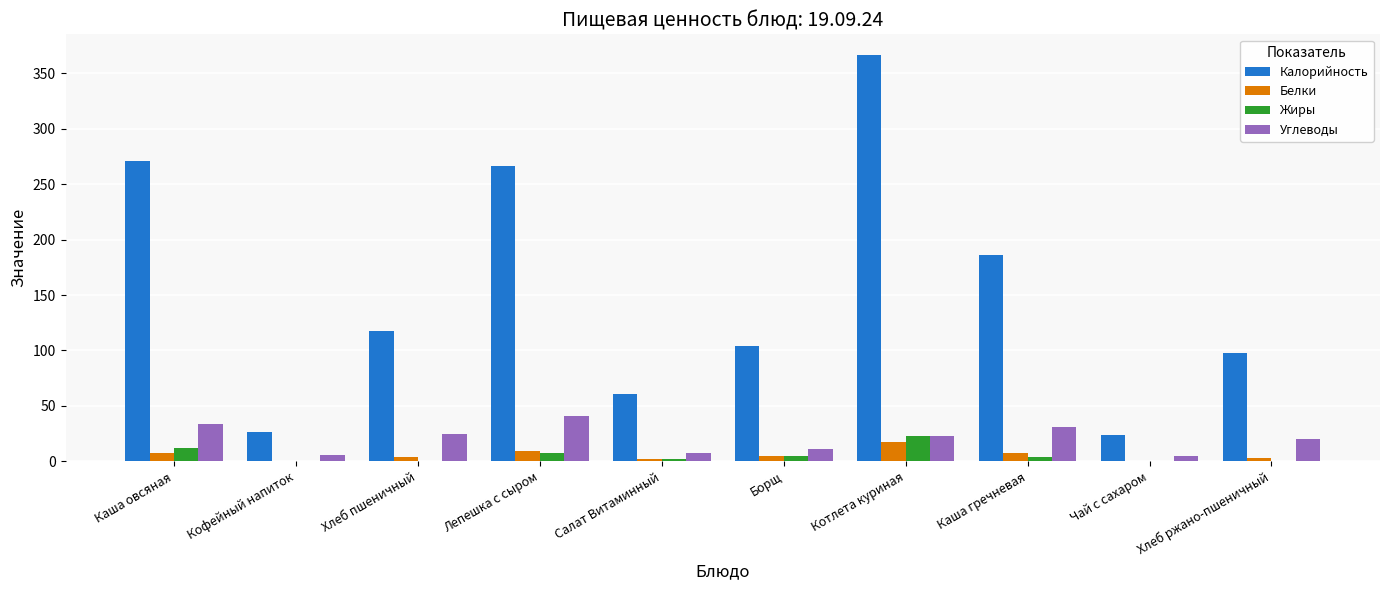

Which series changed the most between Котлета куриная and Чай с сахаром?

Калорийность